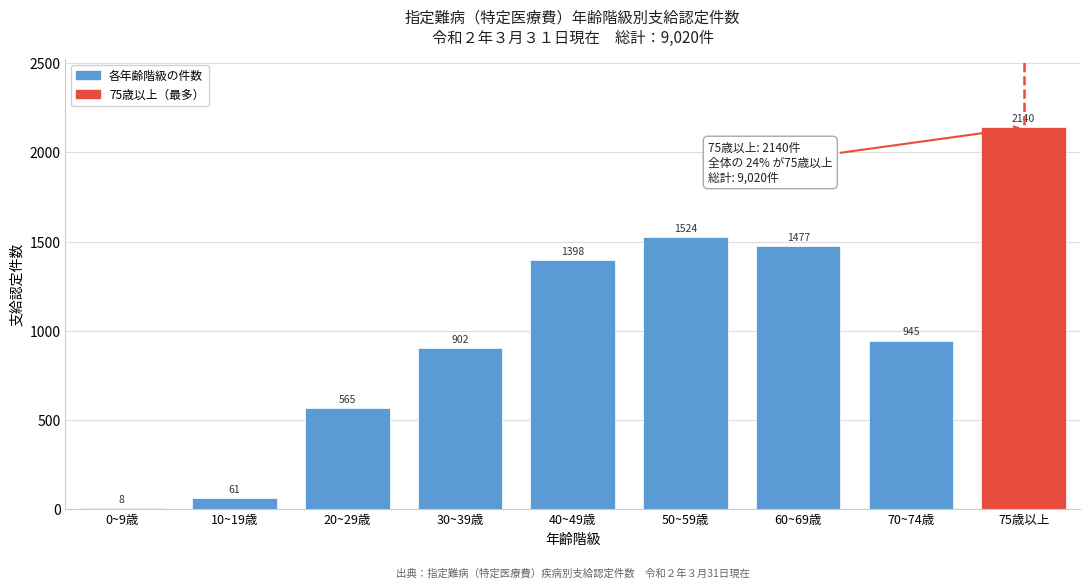

Reading left to right, transcribe all the data shown in this chart.

8	61	565	902	1398	1524	1477	945	2140